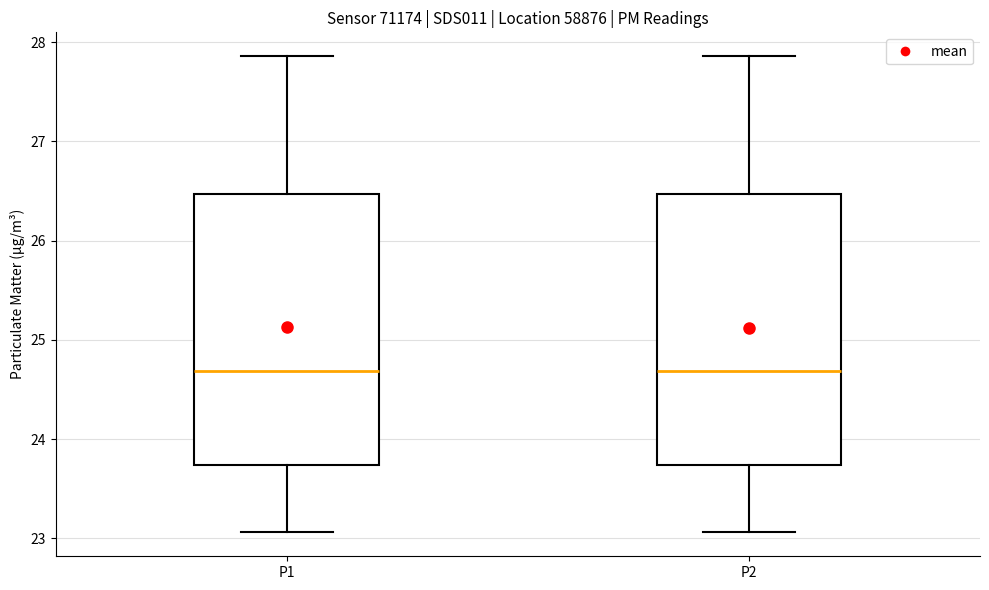

Where does the upper whisker of the box for P2 end on the y-axis? The values are not printed on the chart, so give them approximately, as read against the axis.

27.9